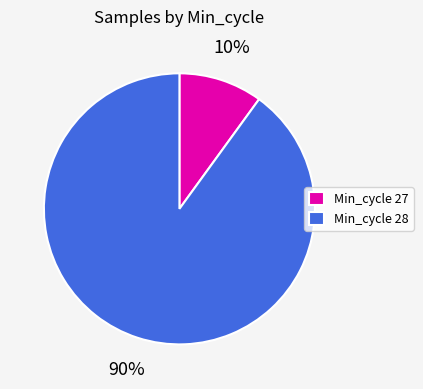

Is the sum of Min_cycle 27 and Min_cycle 28 greater than half?

Yes